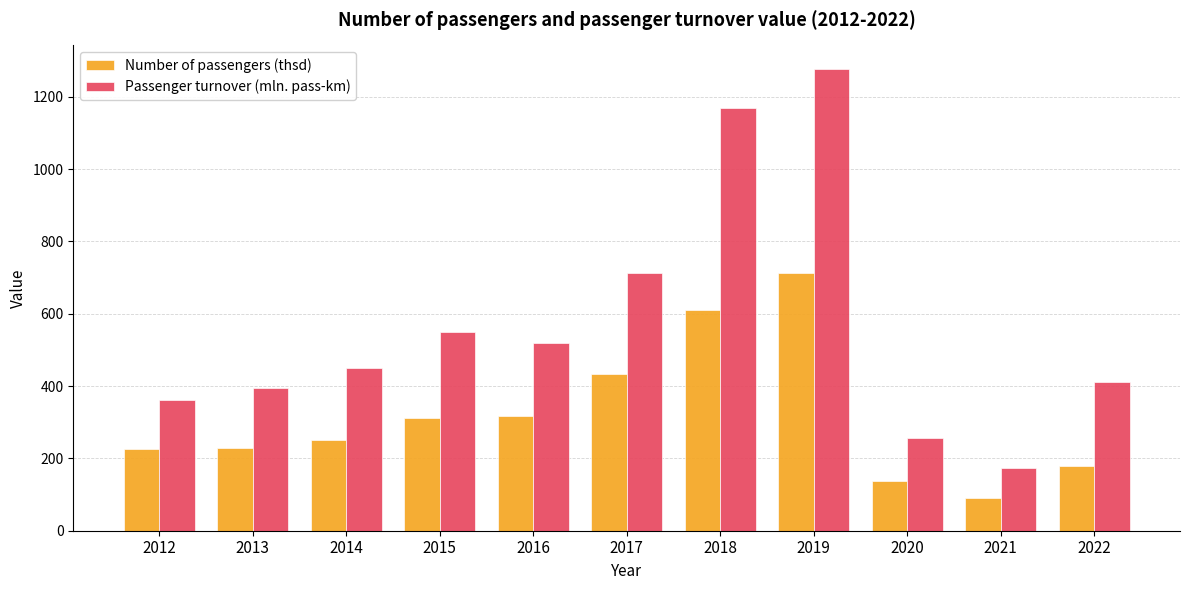

How many values in the Number of passengers (thsd) series are below 249?

5